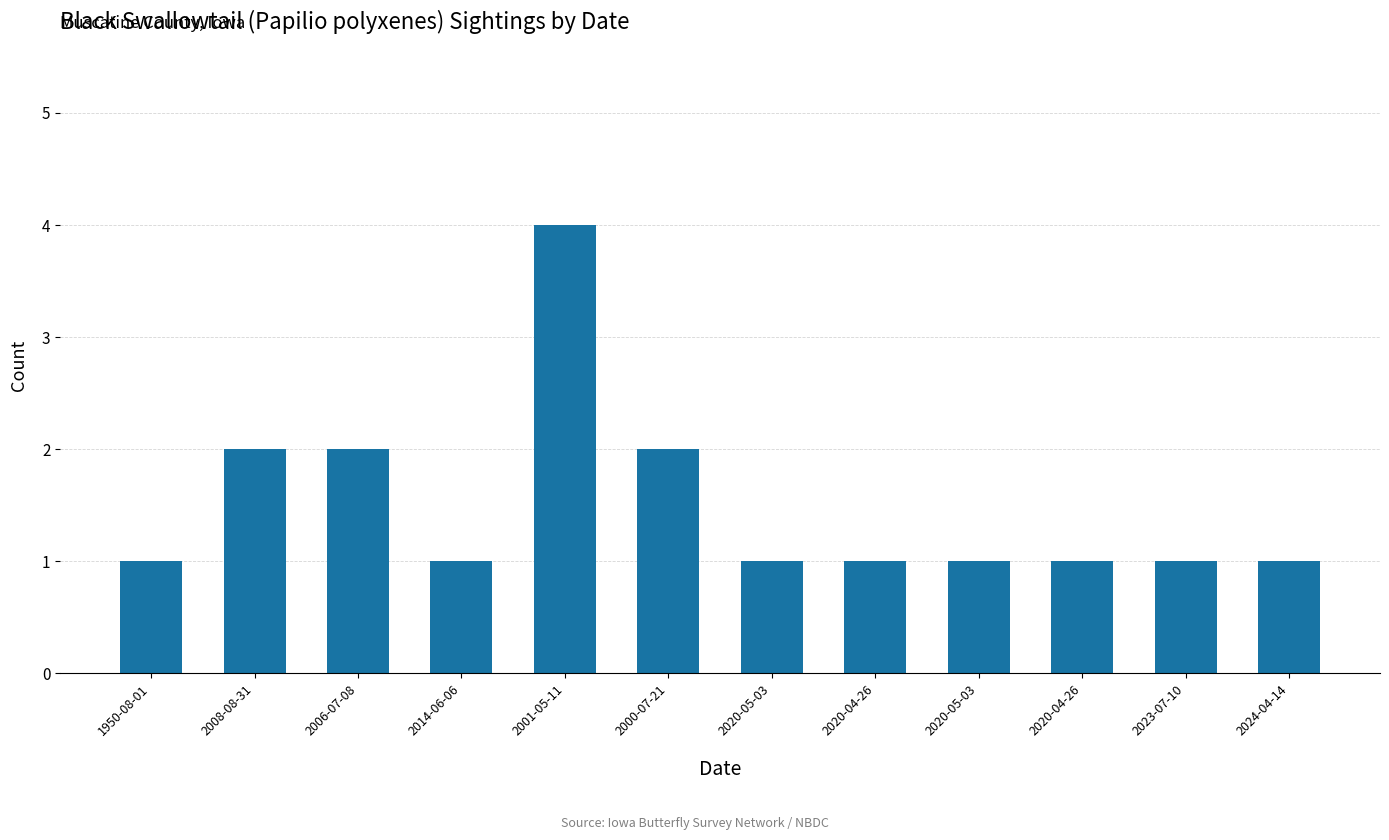

Reading left to right, transcribe all the data shown in this chart.

1	2	2	1	4	2	1	1	1	1	1	1